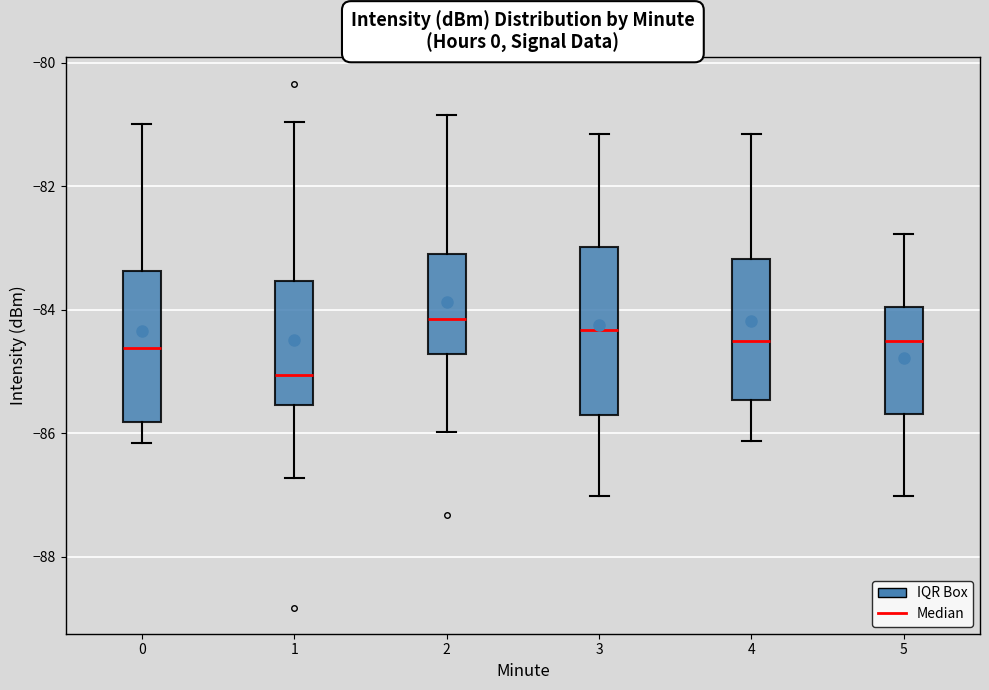

Which box's median line is the lowest?

1